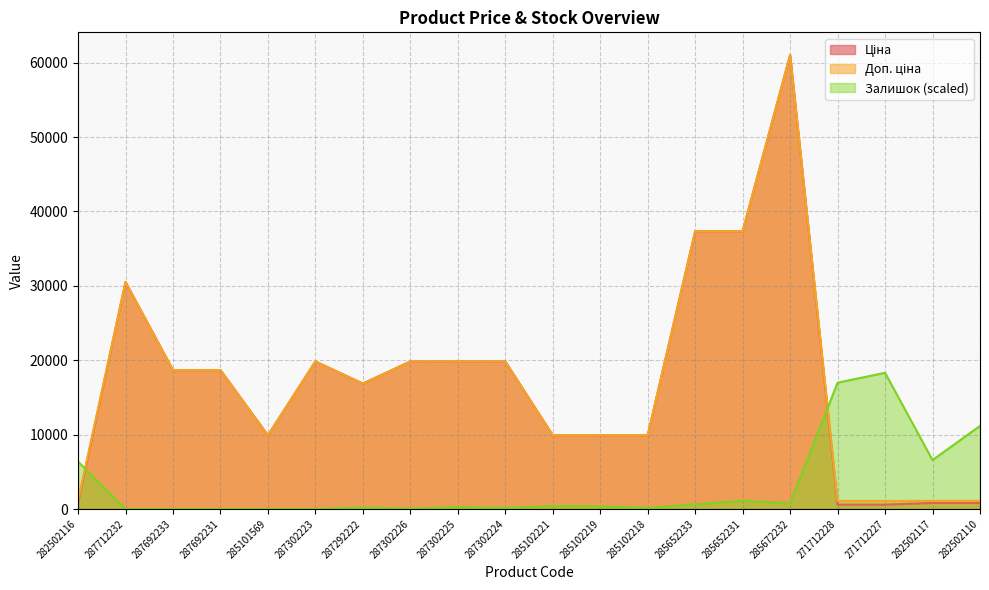

Is the value of Ціна at 285102218 greater than the value of Доп. ціна at 285672232?

No